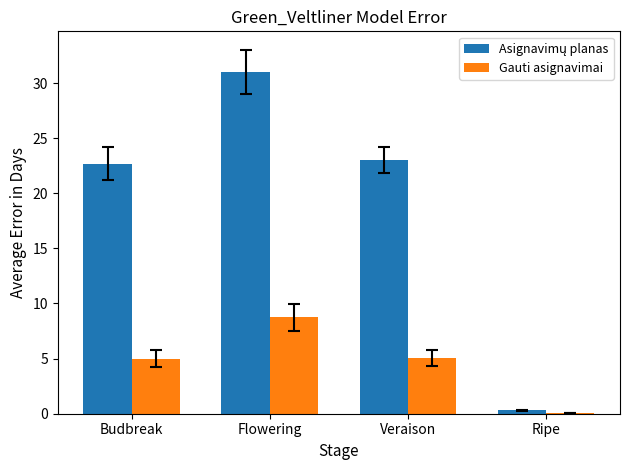

What value does the Gauti asignavimai series have at Veraison?

5.1